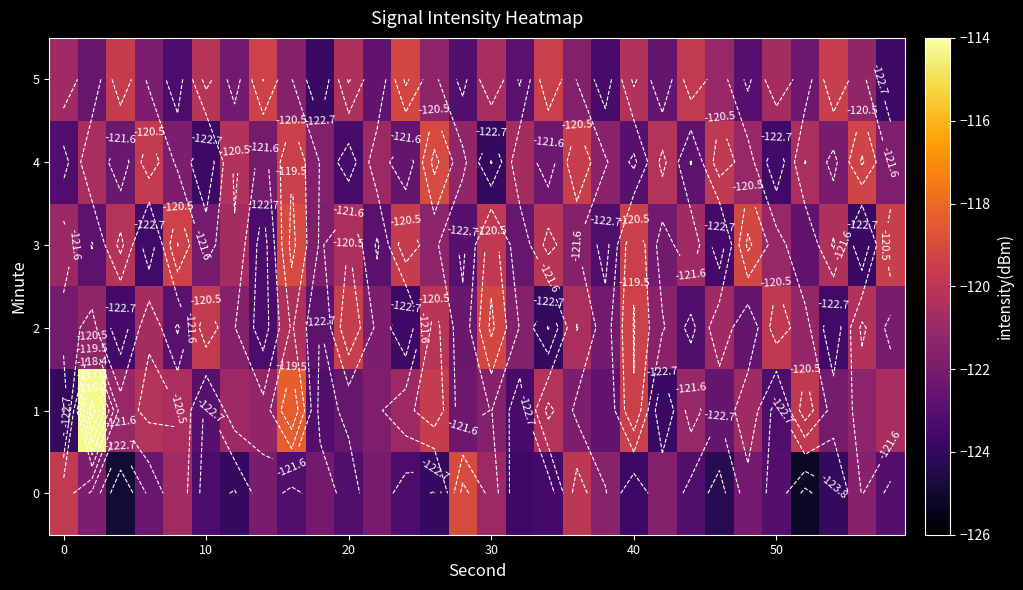

What is the minimum value for 1?

-124.0